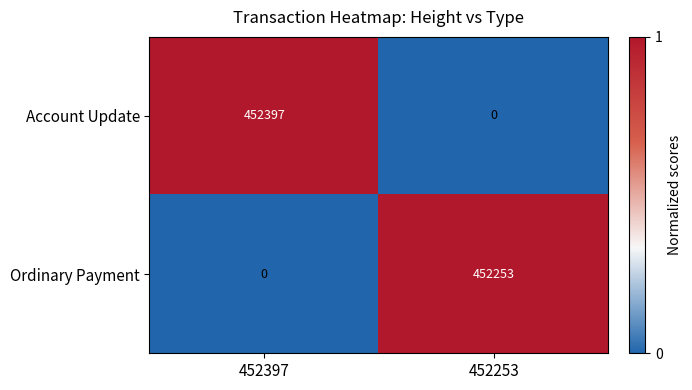

Rank the series by their average value, from highest to lowest.

Account Update, Ordinary Payment